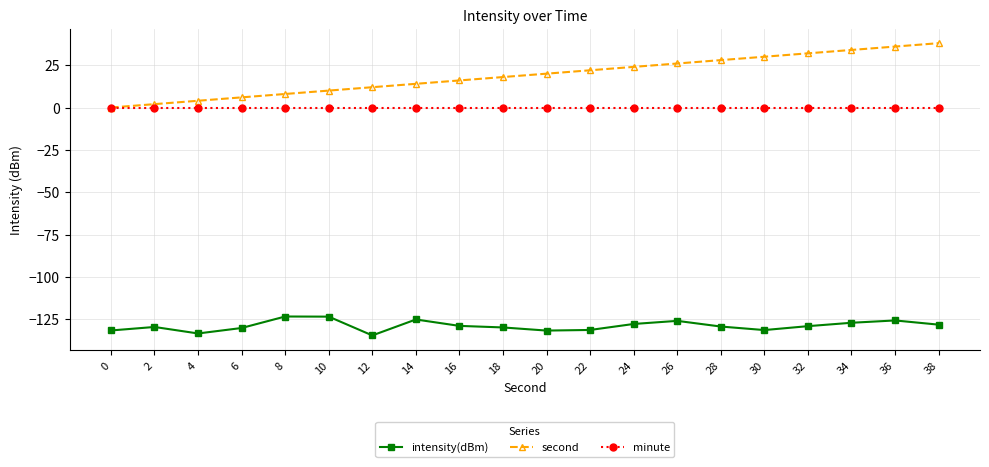

What is the value of the intensity(dBm) point at the 20th from the left?

-128.2